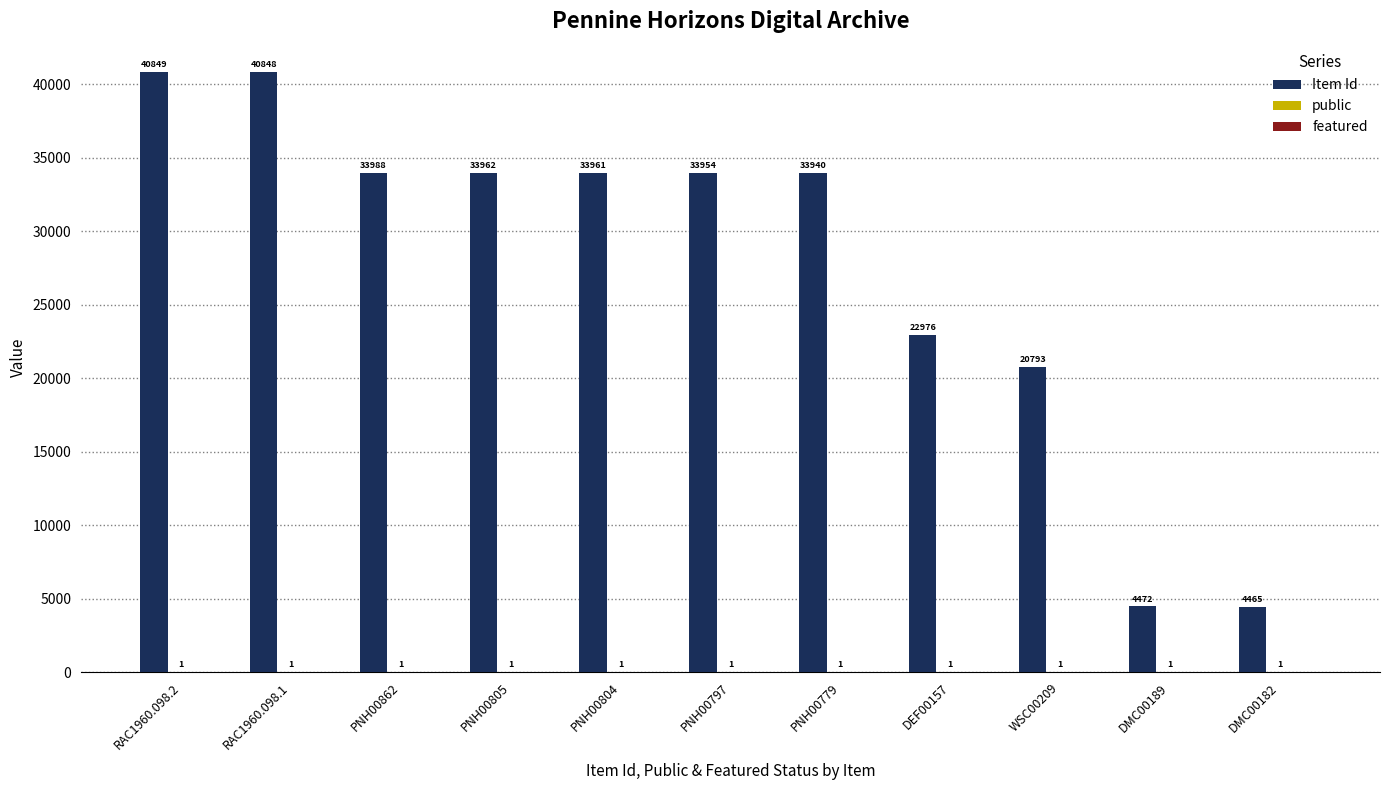

What is the greatest value displayed?

40849